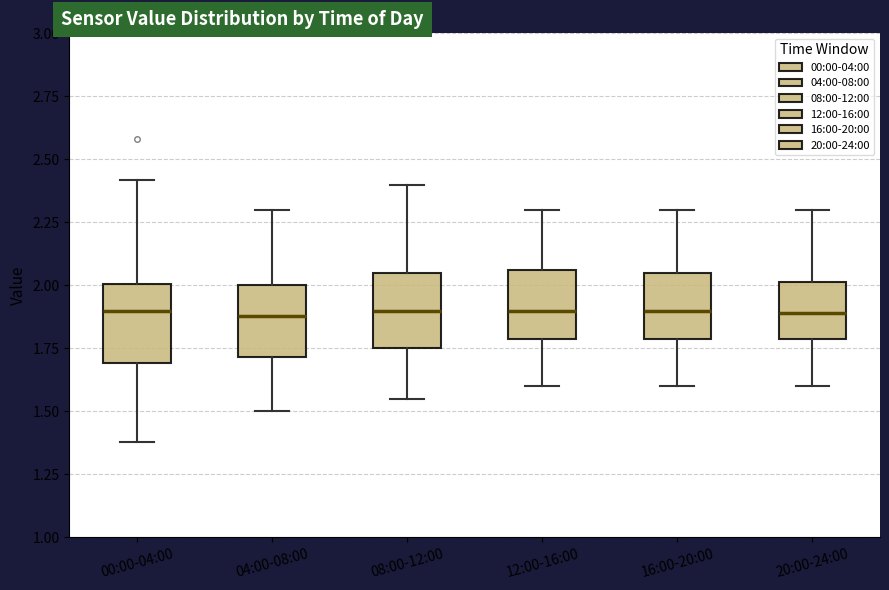

Reading left to right, read every box against the y-axis: the position of its median line, the range the box covers, and the ends of its whiskers. The values are not printed on the chart, so give them approximately, as read against the axis.

00:00-04:00: median 1.90, box 1.70 to 2.00, whiskers 1.40 to 2.40
04:00-08:00: median 1.90, box 1.70 to 2.00, whiskers 1.50 to 2.30
08:00-12:00: median 1.90, box 1.75 to 2.05, whiskers 1.55 to 2.40
12:00-16:00: median 1.90, box 1.80 to 2.05, whiskers 1.60 to 2.30
16:00-20:00: median 1.90, box 1.80 to 2.05, whiskers 1.60 to 2.30
20:00-24:00: median 1.90, box 1.80 to 2.00, whiskers 1.60 to 2.30